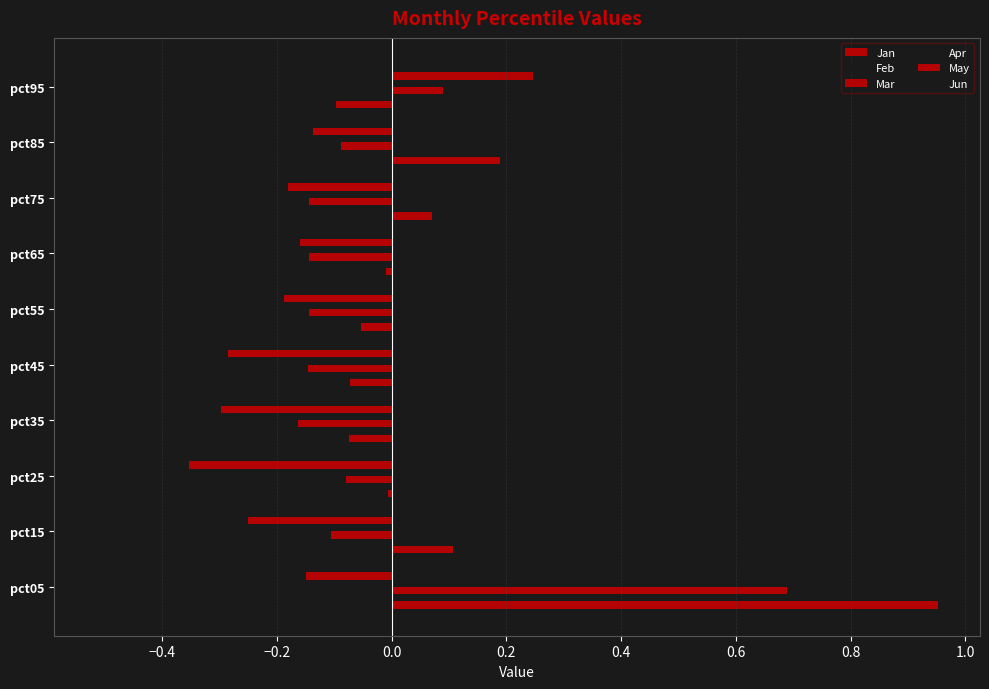

How many values in May are below zero?

9